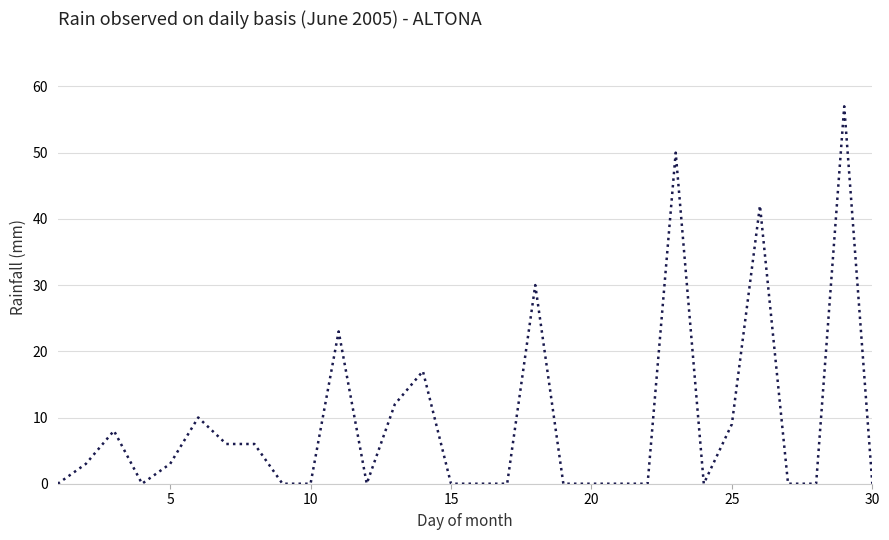

What is the maximum value shown in the chart?

57